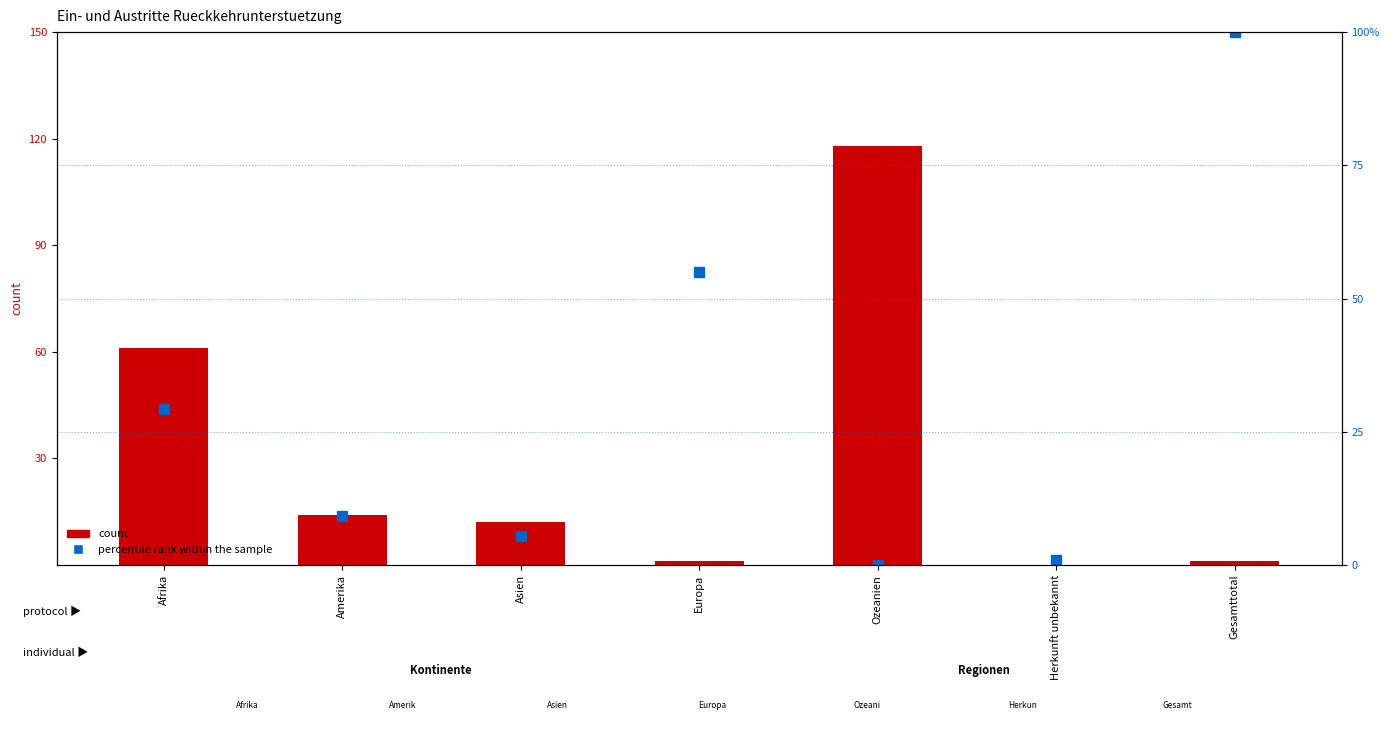

Which category has the highest value across all series?

Ozeanien